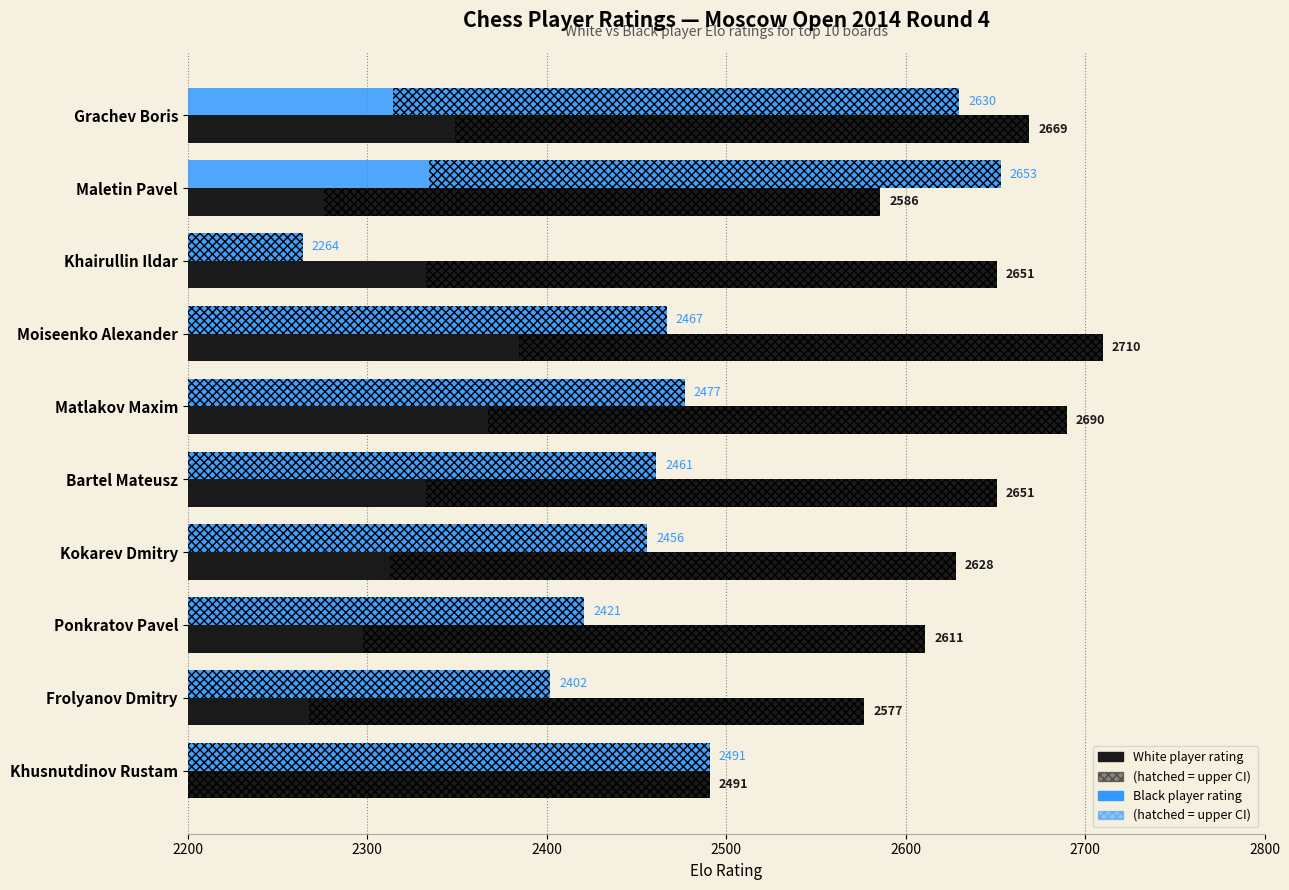

Count the number of data series in this chart.

2